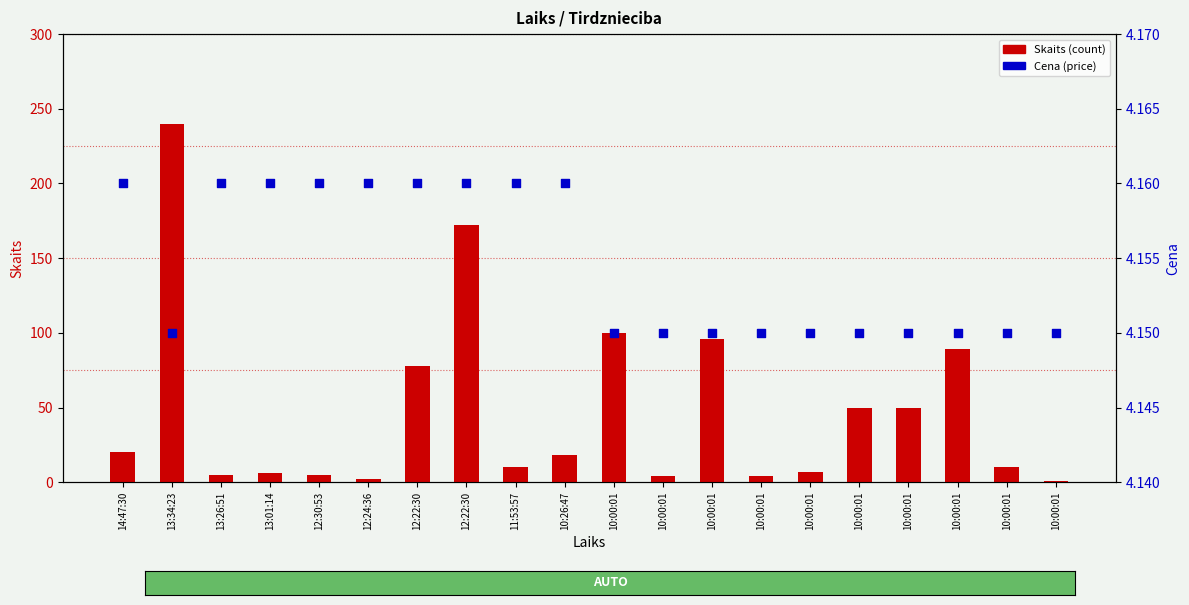

What is the total value across all series at 10:00:01?

104.2